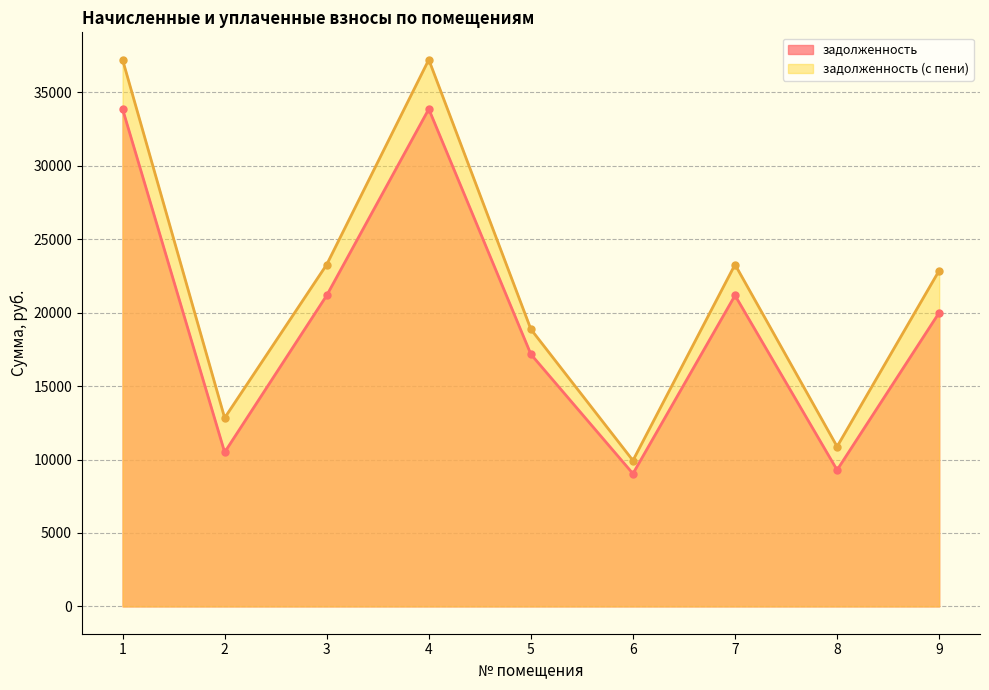

List the labels in order of задолженность (с пени) value, largest first.

1, 4, 3, 7, 9, 5, 2, 8, 6